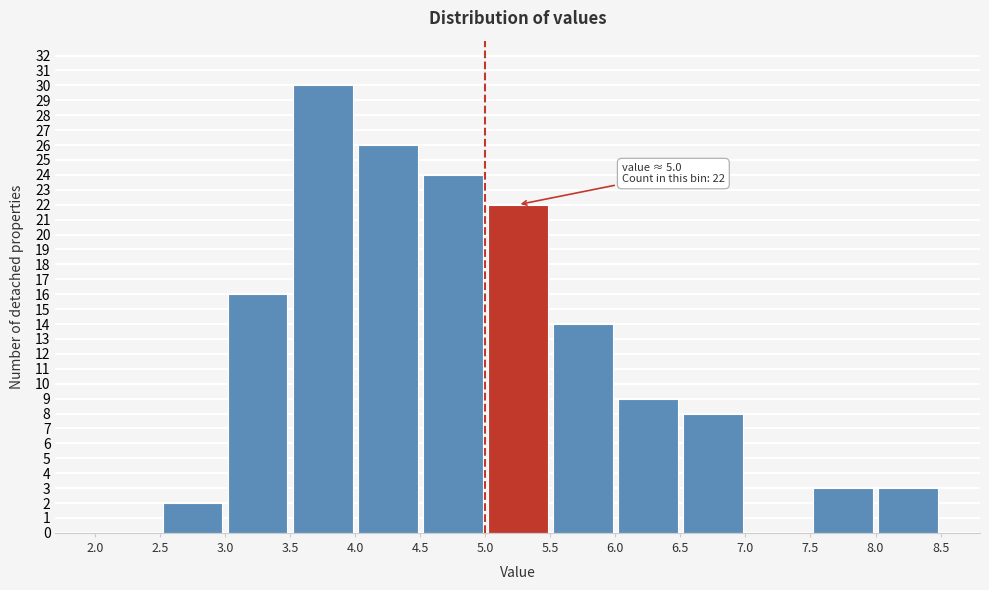

Which range on the x-axis has the tallest bar?

3.5 to 4.0